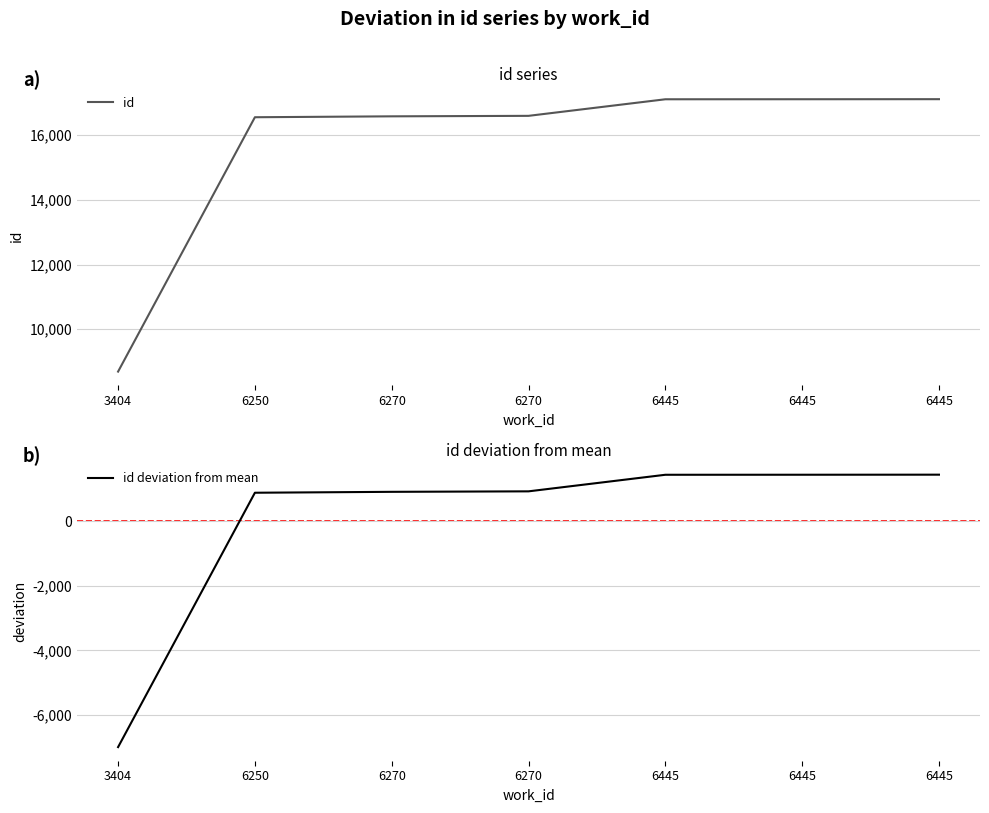

Which series has the largest range (max minus min)?

id